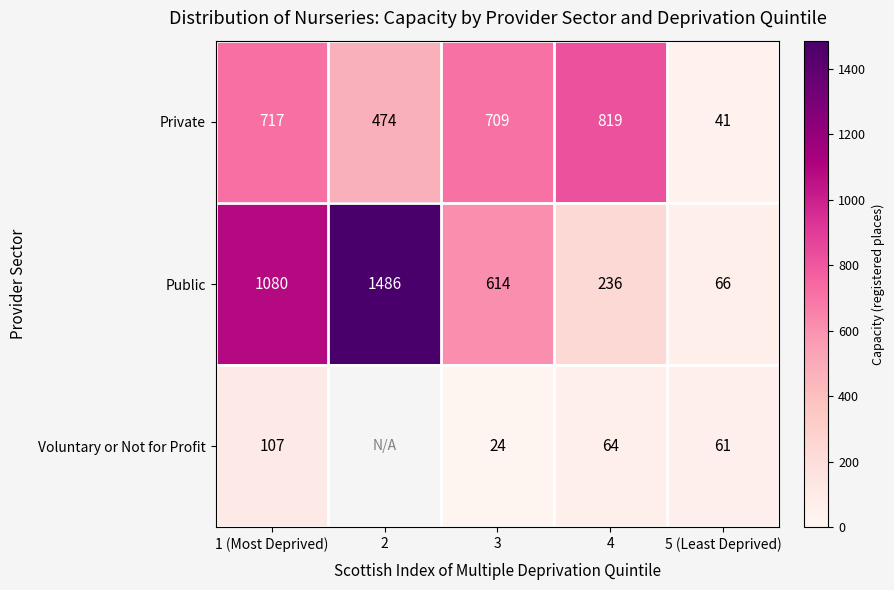

True or false: Public has a value of 337 at 4.

False